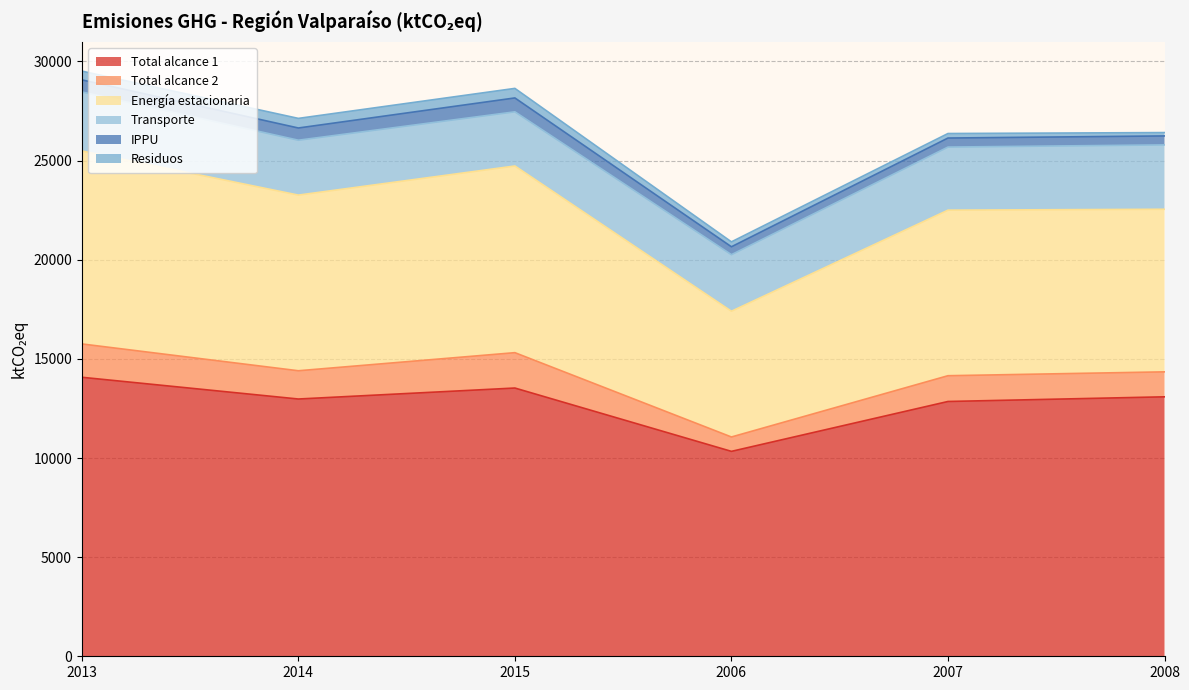

What is the difference between the Transporte values at 2006 and 2013?

125.0